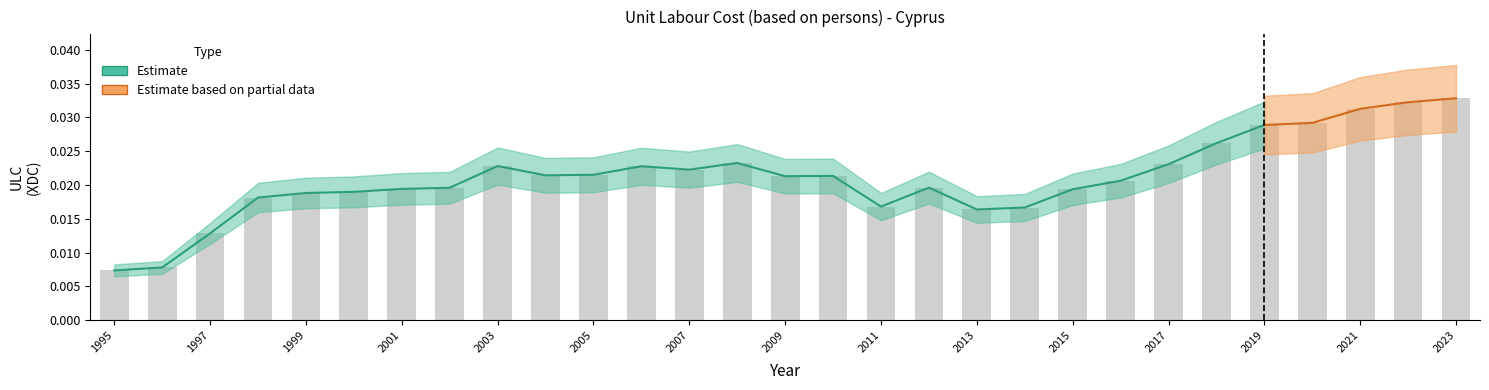

How many values are between 0 and 1?

29